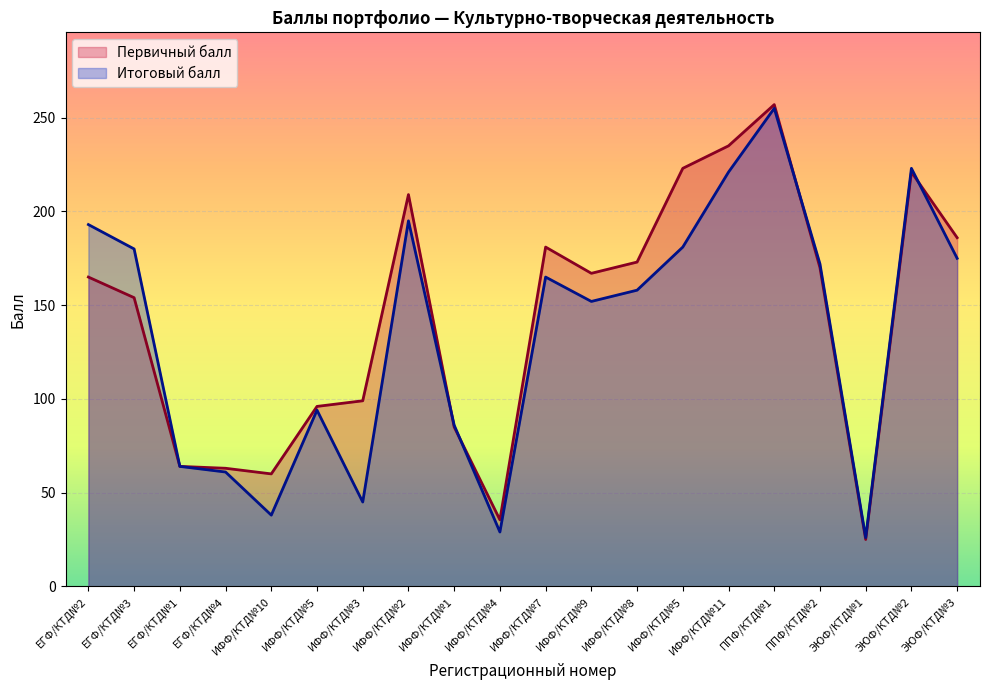

List the labels in order of Первичный балл value, largest first.

ППФ/КТД№1, ИФФ/КТД№11, ИФФ/КТД№5, ЭЮФ/КТД№2, ИФФ/КТД№2, ЭЮФ/КТД№3, ИФФ/КТД№7, ИФФ/КТД№8, ППФ/КТД№2, ИФФ/КТД№9, ЕГФ/КТД№2, ЕГФ/КТД№3, ИФФ/КТД№3, ИФФ/КТД№5, ИФФ/КТД№1, ЕГФ/КТД№1, ЕГФ/КТД№4, ИФФ/КТД№10, ИФФ/КТД№4, ЭЮФ/КТД№1